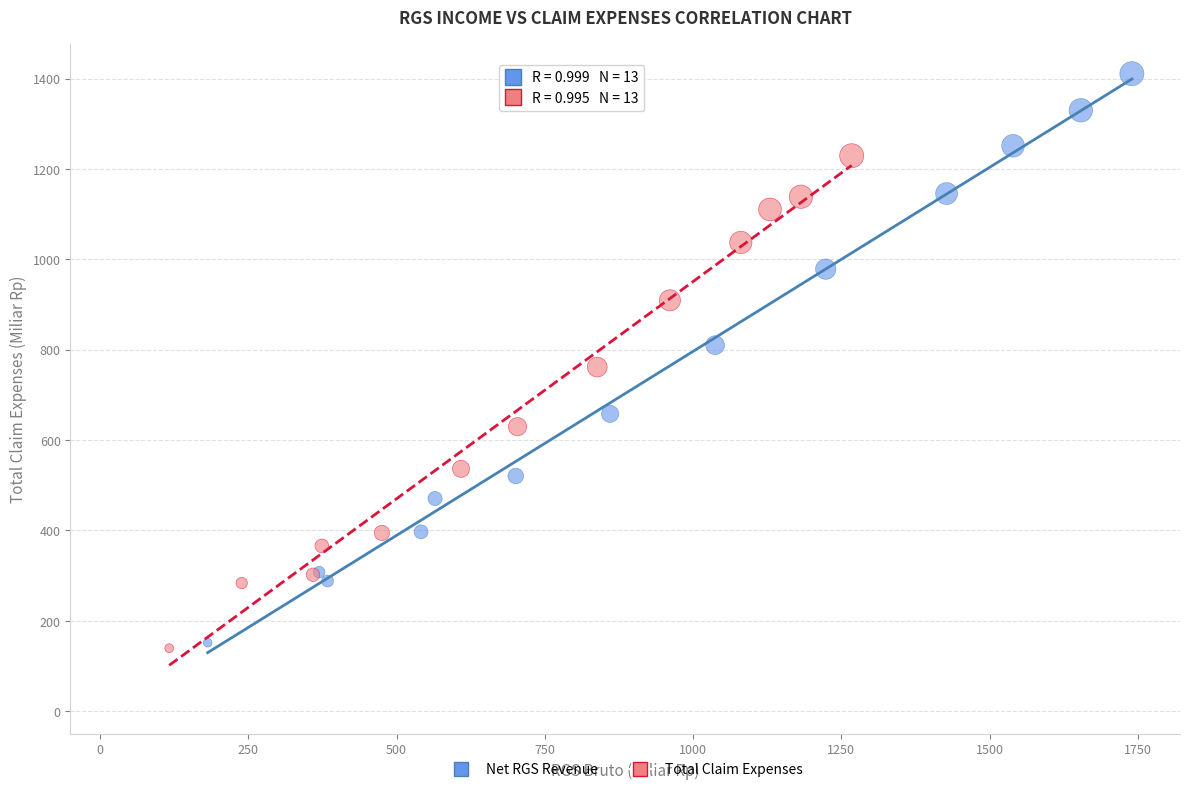

Which series contains the highest Y value?

Net RGS Revenue